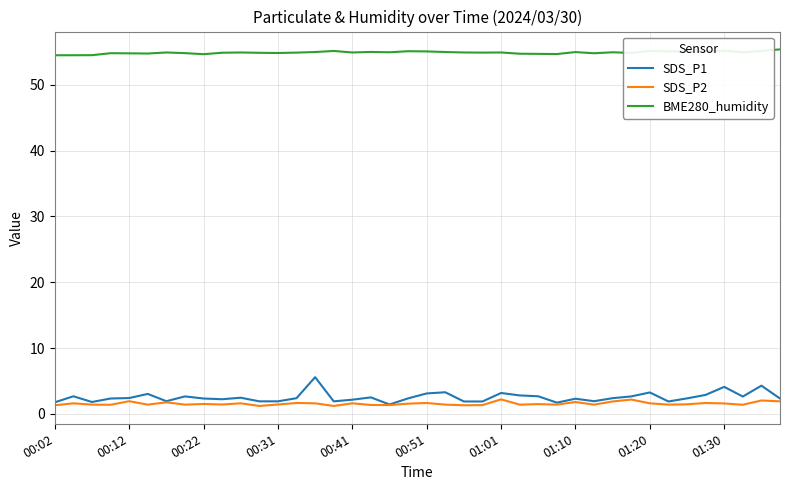

Which series has the largest total across all categories?

BME280_humidity